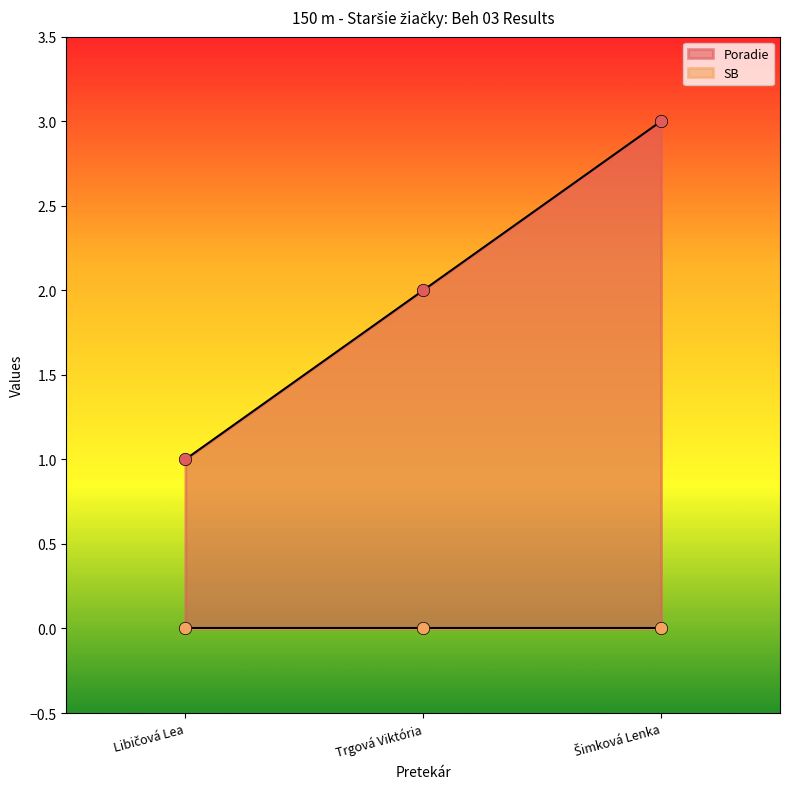

What is the ratio of the value at Trgová Viktória to the value at Libičová Lea?

2.0